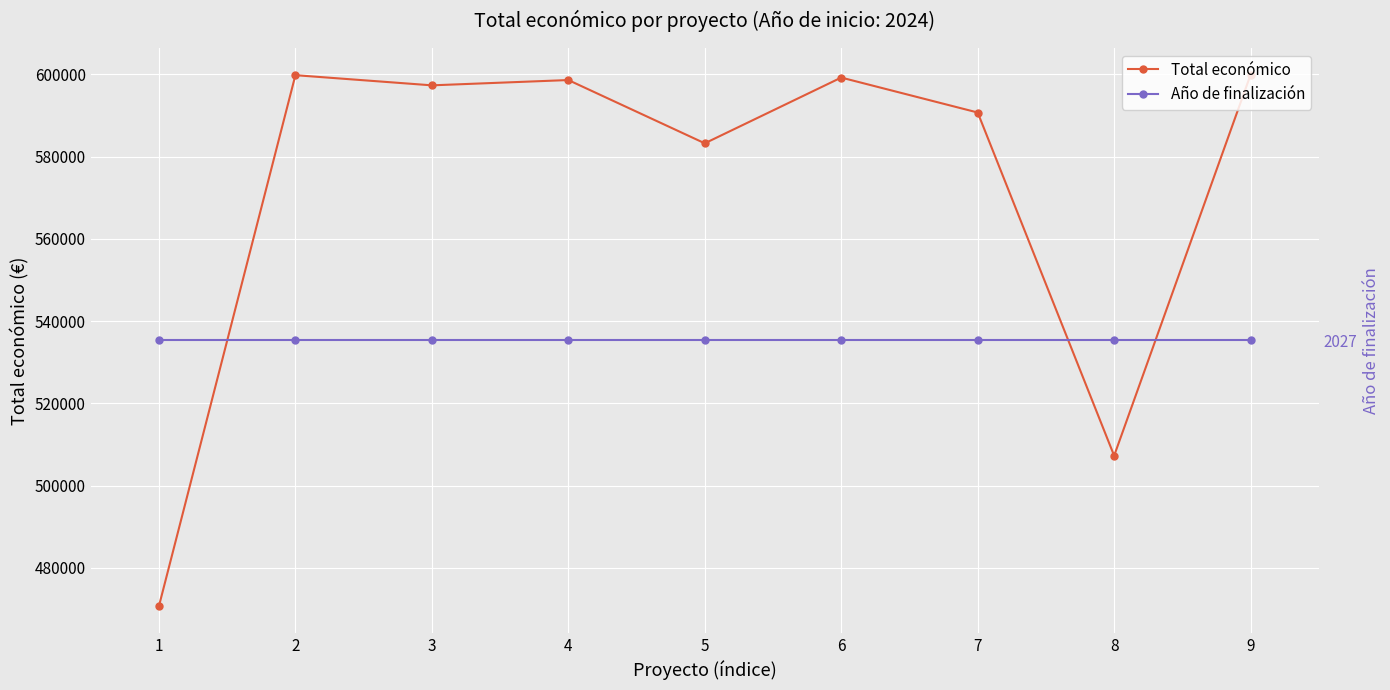

The Año de finalización series shows 2027 at 4. True or false?

True